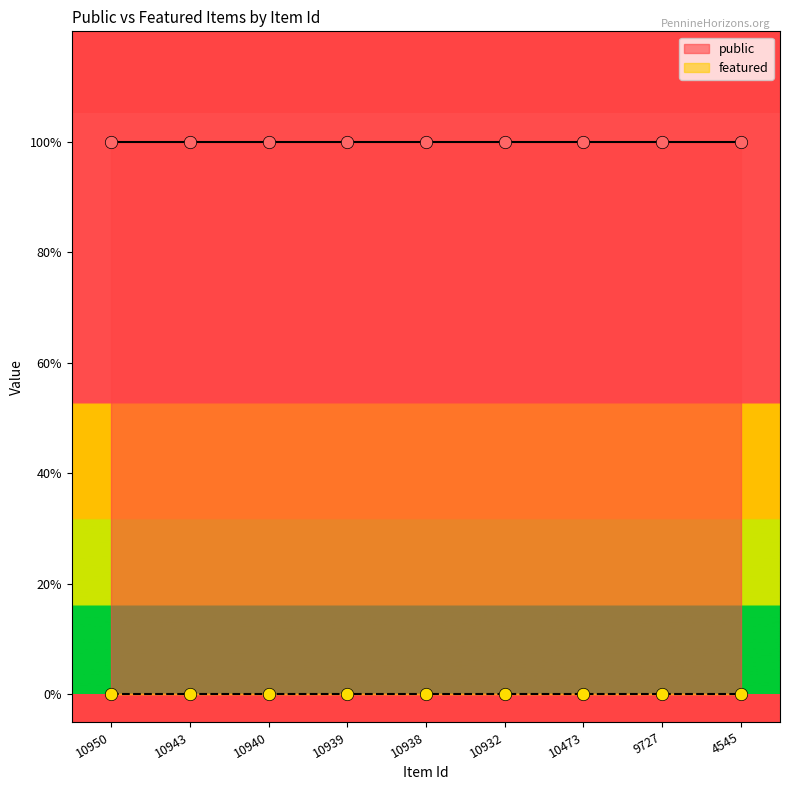

Which series has the widest spread of Y values?

public